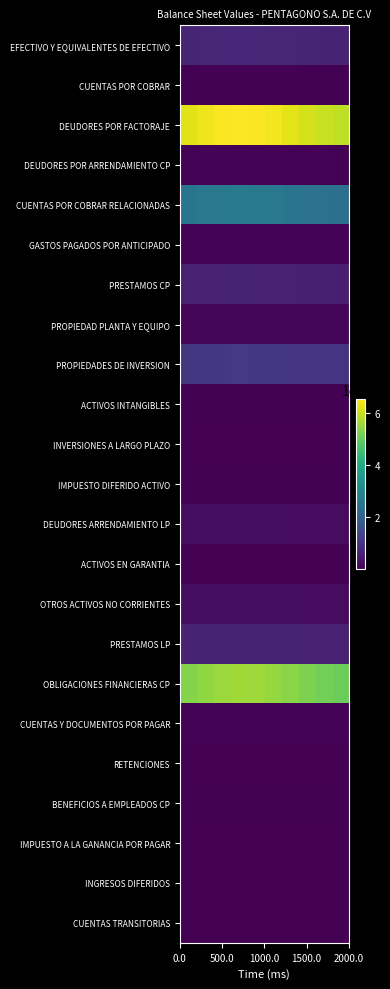

Reading left to right, list all the values displayed in this chart.

EFECTIVO Y EQUIVALENTES DE EFECTIVO: 689329.4	705853.5	718331.9	723709.5	720669.7	709956.6	694193.3	677239.1	663245.1	655637.4
CUENTAS POR COBRAR: 43698.4	44746.0	45537.0	45877.9	45685.2	45006.1	44006.8	42932.0	42044.9	41562.6
DEUDORES POR FACTORAJE: 6231540.0	6380918.0	6493723.0	6542336.5	6514856.2	6418010.1	6275509.7	6122244.0	5995737.7	5926964.1
DEUDORES POR ARRENDAMIENTO CP: 56388.0	57739.7	58760.4	59200.3	58951.7	58075.3	56785.9	55399.0	54254.3	53631.9
CUENTAS POR COBRAR RELACIONADAS: 2536386.1	2597186.5	2643100.9	2662887.7	2651702.6	2612283.9	2554282.8	2491900.0	2440408.9	2412416.4
GASTOS PAGADOS POR ANTICIPADO: 58306.5	59704.2	60759.7	61214.5	60957.4	60051.2	58717.9	57283.9	56100.2	55456.7
PRESTAMOS CP: 591416.3	605593.4	616299.3	620913.1	618305.0	609113.7	595589.4	581043.4	569037.1	562510.0
PROPIEDAD PLANTA Y EQUIPO: 91317.7	93506.7	95159.8	95872.1	95469.4	94050.3	91962.0	89716.1	87862.2	86854.4
PROPIEDADES DE INVERSION: 1027221.9	1051845.7	1070440.8	1078454.3	1073924.4	1057960.1	1034470.0	1009205.3	988351.7	977014.9
ACTIVOS INTANGIBLES: 33012.0	33803.3	34400.9	34658.4	34512.8	33999.8	33244.9	32433.0	31762.8	31398.5
INVERSIONES A LARGO PLAZO: 5714.3	5851.3	5954.7	5999.3	5974.1	5885.3	5754.6	5614.1	5498.1	5435.0
IMPUESTO DIFERIDO ACTIVO: 44372.7	45436.3	46239.6	46585.7	46390.1	45700.5	44685.8	43594.4	42693.6	42203.9
DEUDORES ARRENDAMIENTO LP: 229719.3	235226.0	239384.4	241176.5	240163.4	236593.3	231340.2	225690.2	221026.7	218491.4
ACTIVOS EN GARANTIA: 3075.0	3148.7	3204.4	3228.4	3214.8	3167.0	3096.7	3021.1	2958.6	2924.7
OTROS ACTIVOS NO CORRIENTES: 236407.9	242074.8	246354.4	248198.6	247156.1	243482.0	238075.9	232261.5	227462.1	224853.1
PRESTAMOS LP: 630504.6	645618.6	657032.2	661950.9	659170.5	649371.6	634953.5	619446.1	606646.3	599687.8
OBLIGACIONES FINANCIERAS CP: 5339940.7	5467945.9	5564611.0	5606268.9	5582720.4	5499731.0	5377619.3	5246282.6	5137876.7	5078943.1
CUENTAS Y DOCUMENTOS POR PAGAR: 73103.5	74855.9	76179.2	76749.5	76427.2	75291.0	73619.3	71821.3	70337.3	69530.5
RETENCIONES: 7762.7	7948.8	8089.3	8149.9	8115.6	7995.0	7817.5	7626.6	7469.0	7383.3
BENEFICIOS A EMPLEADOS CP: 39472.4	40418.6	41133.2	41441.1	41267.0	40653.6	39750.9	38780.1	37978.8	37543.1
IMPUESTO A LA GANANCIA POR PAGAR: 19165.6	19625.1	19972.0	20121.5	20037.0	19739.1	19300.9	18829.5	18440.4	18228.9
INGRESOS DIFERIDOS: 19289.9	19752.3	20101.5	20252.0	20166.9	19867.2	19426.0	18951.6	18560.0	18347.1
CUENTAS TRANSITORIAS: 3673.7	3761.7	3828.2	3856.9	3840.7	3783.6	3699.6	3609.2	3534.6	3494.1